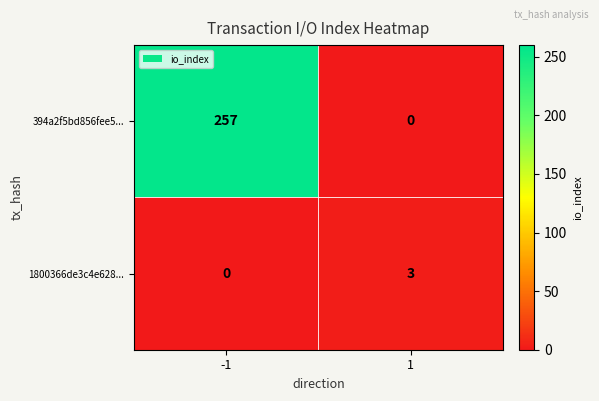

Which series has the largest range (max minus min)?

394a2f5bd856fee5...